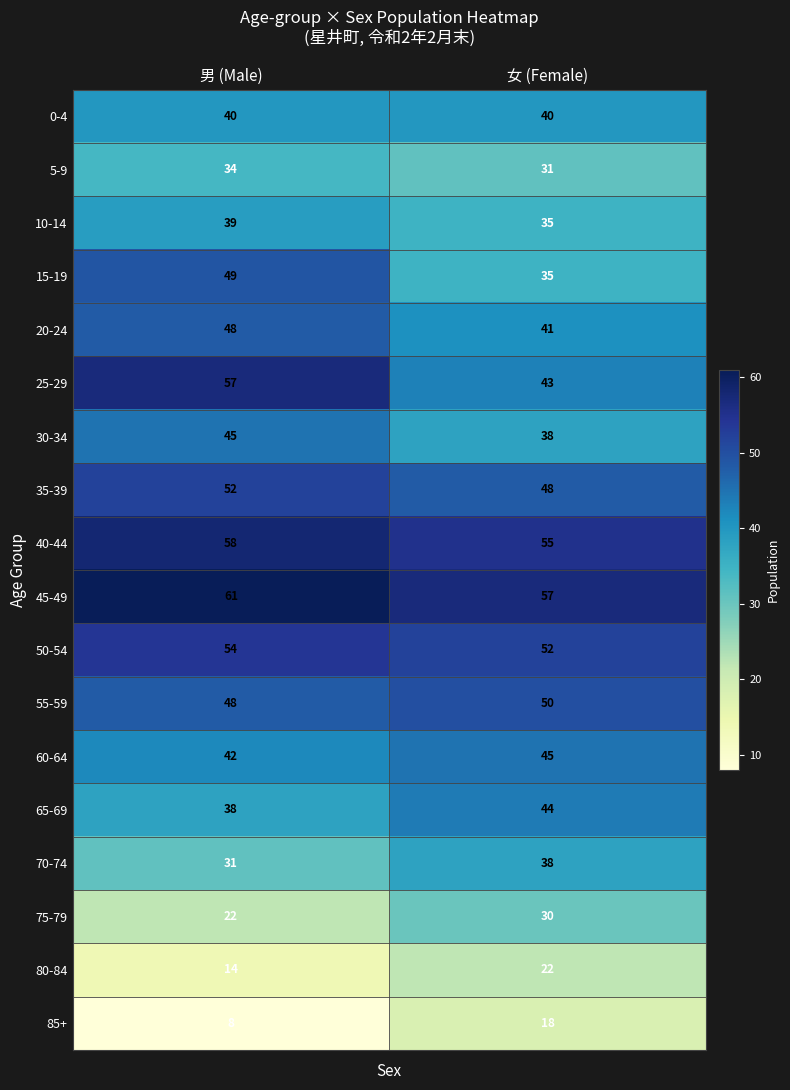

Is it true that 15-19 equals 35 at 女 (Female)?

True